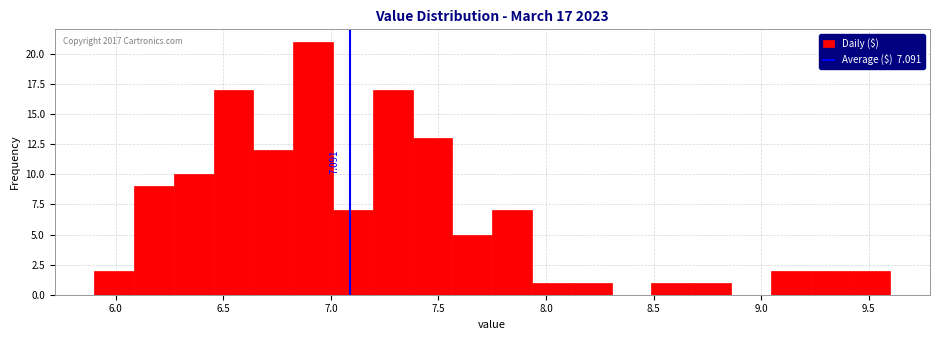

Around what value on the x-axis is the tallest bar? Give the approximate position of its centre, as read against the axis.

6.90